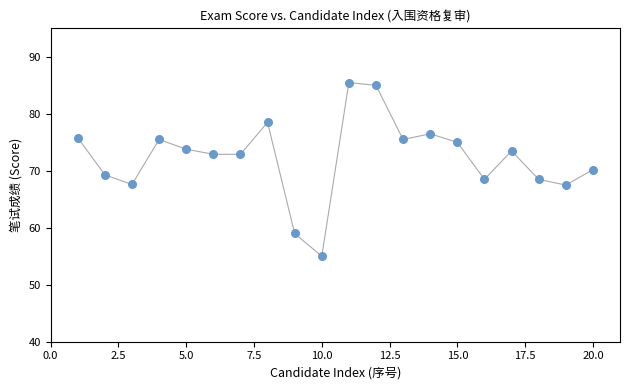

What is the range of Y values (max minus min)?

30.5